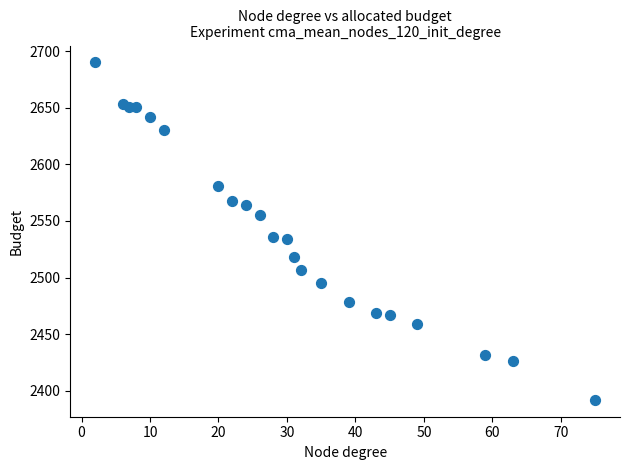

What is the range of X values (max minus min)?

73